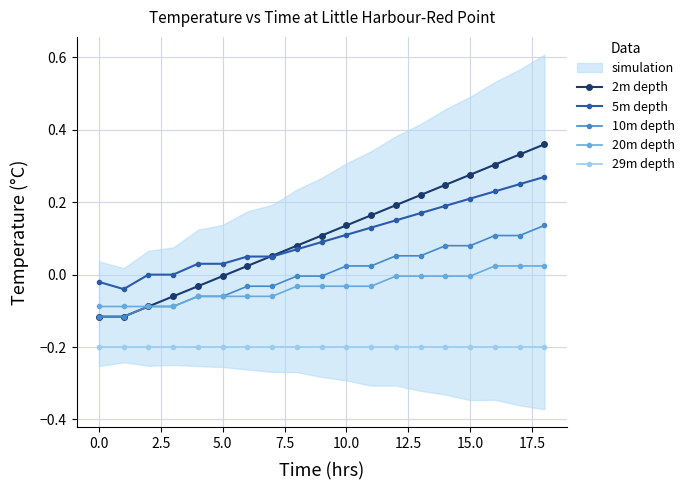

True or false: 5m depth has a value of 0.1 at 12.

False